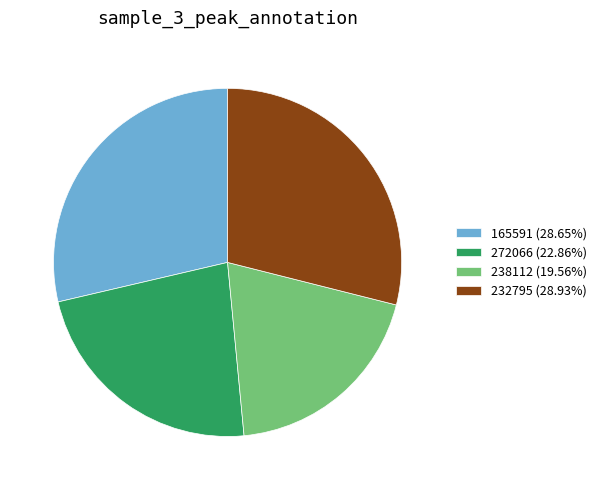

Is it true that 238112 is 20% of the pie?

True